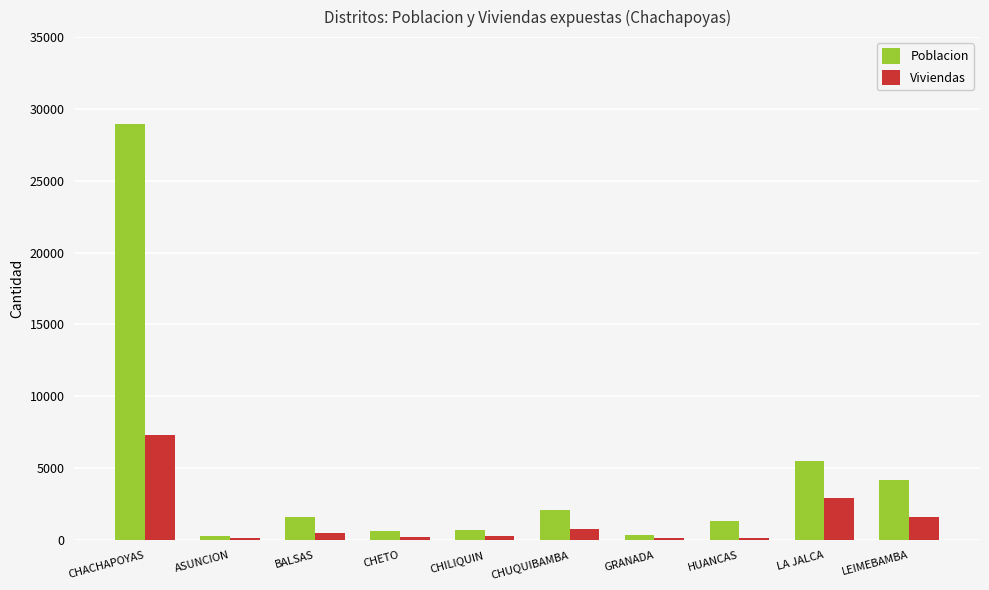

Rank the series by their average value, from highest to lowest.

Poblacion, Viviendas